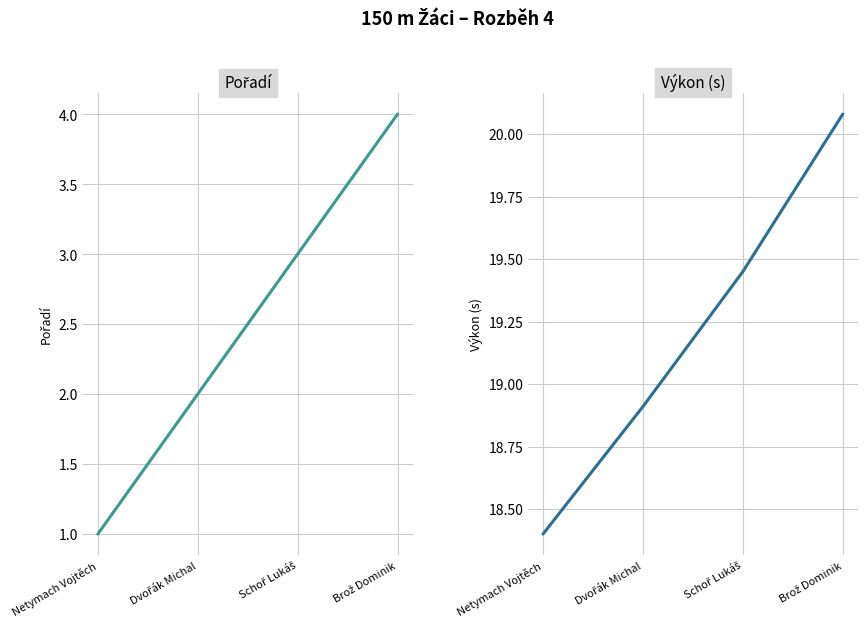

What is the label of the 4th point from the right?

Netymach Vojtěch